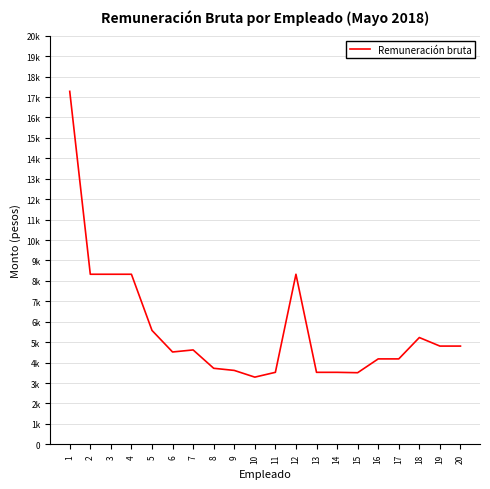

What is the change in value from 5 to 19?

-766.7